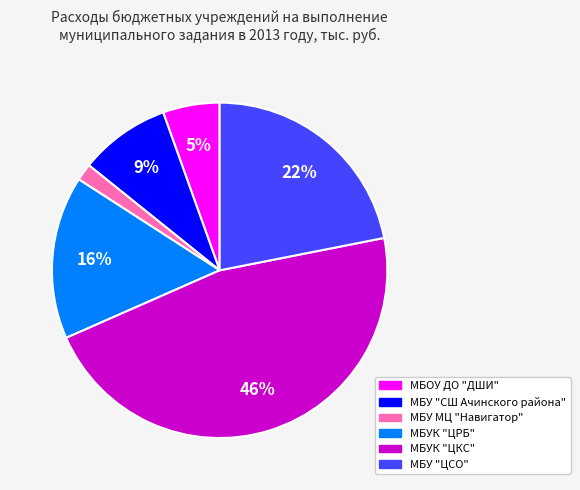

Between МБУК "ЦКС" and МБОУ ДО "ДШИ", which is larger?

МБУК "ЦКС"